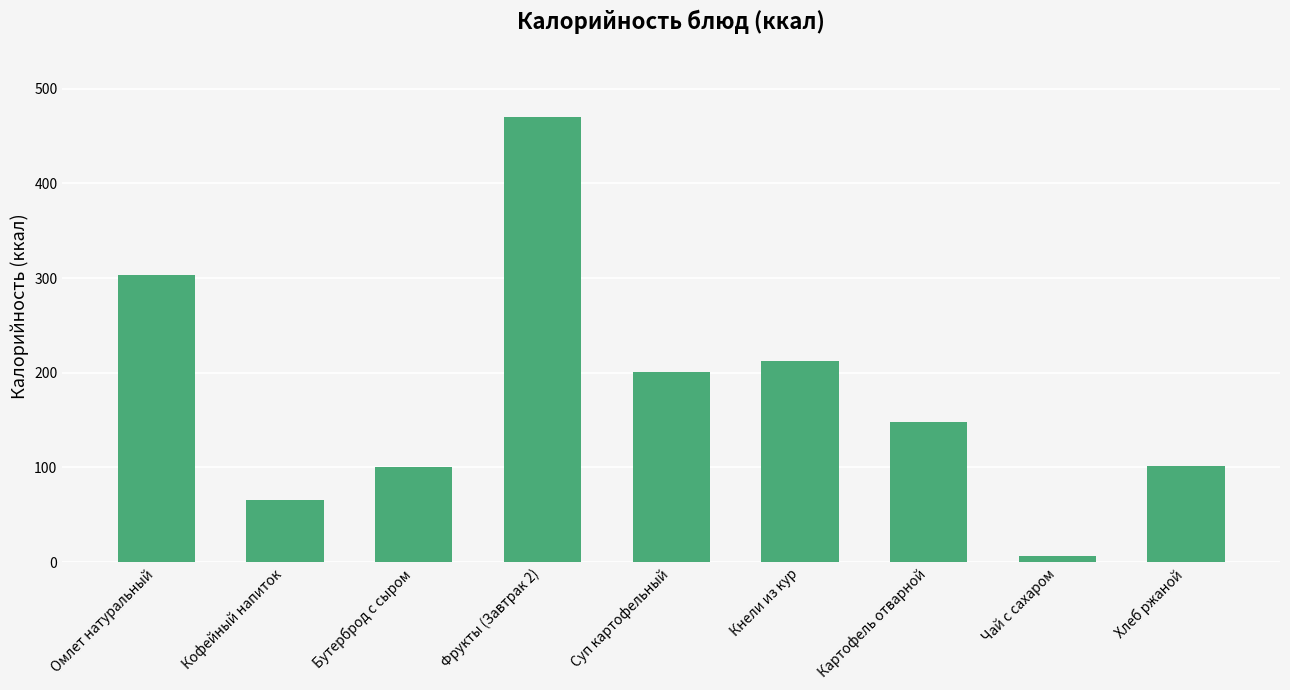

Which has a higher value, Картофель отварной or Кнели из кур?

Кнели из кур